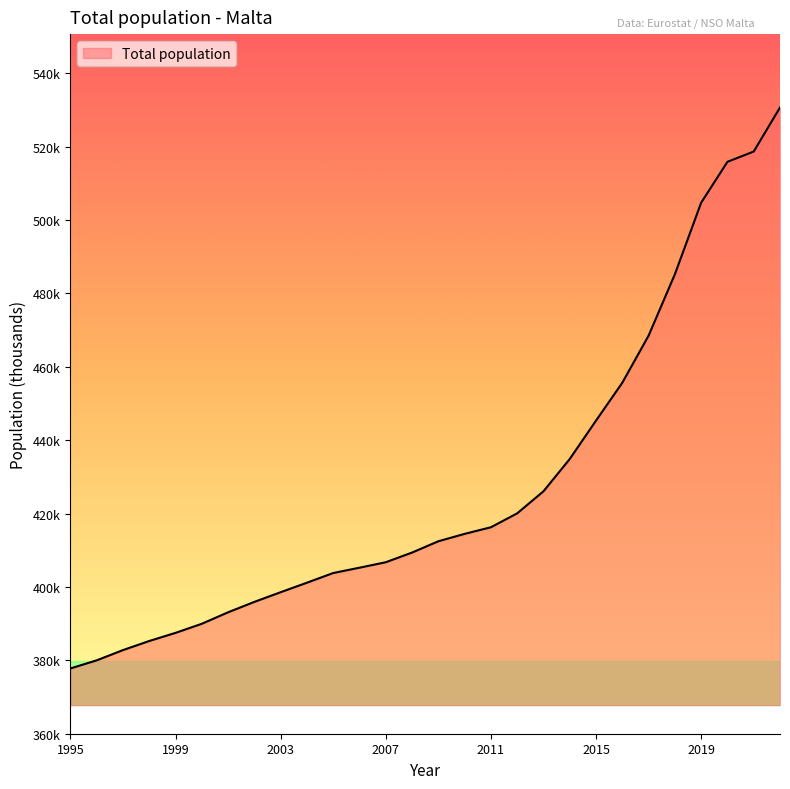

Reading left to right, extract all data points from this chart.

377.8	380.0	382.8	385.3	387.5	390.0	393.1	395.9	398.6	401.2	403.8	405.3	406.7	409.4	412.5	414.5	416.3	420.1	426.1	434.9	445.3	455.7	468.5	485.2	504.7	515.9	518.7	530.7